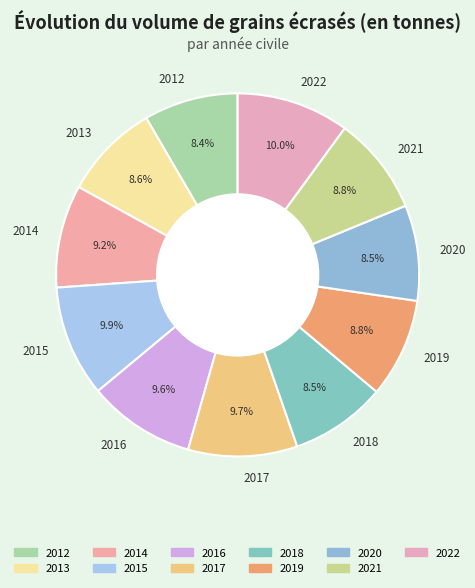

What percentage do 2014 and 2018 together represent?

17.7%